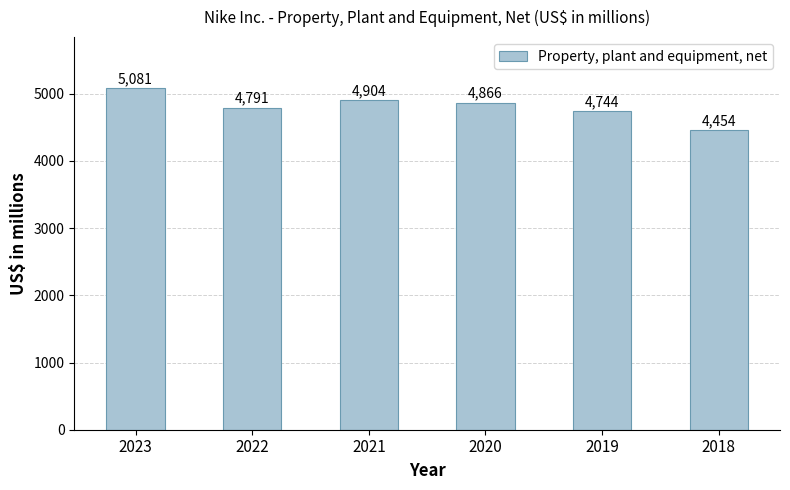

What is the minimum value shown in the chart?

4454